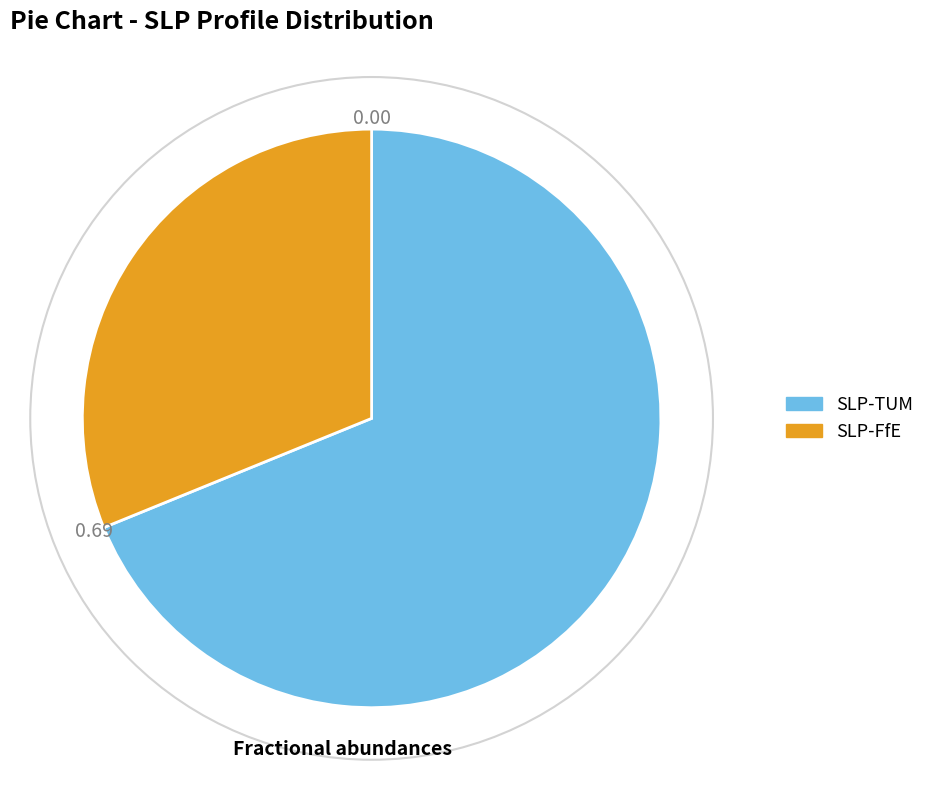

Does any single category account for the majority?

Yes